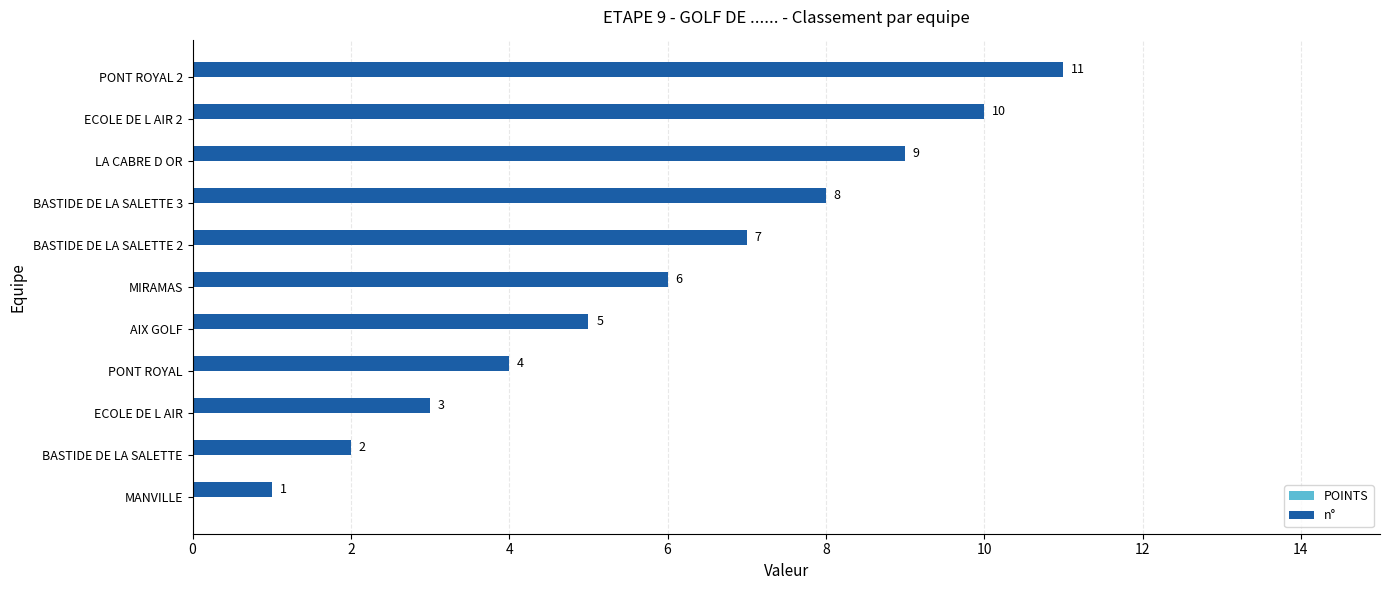

Which category has the highest value across all series?

PONT ROYAL 2